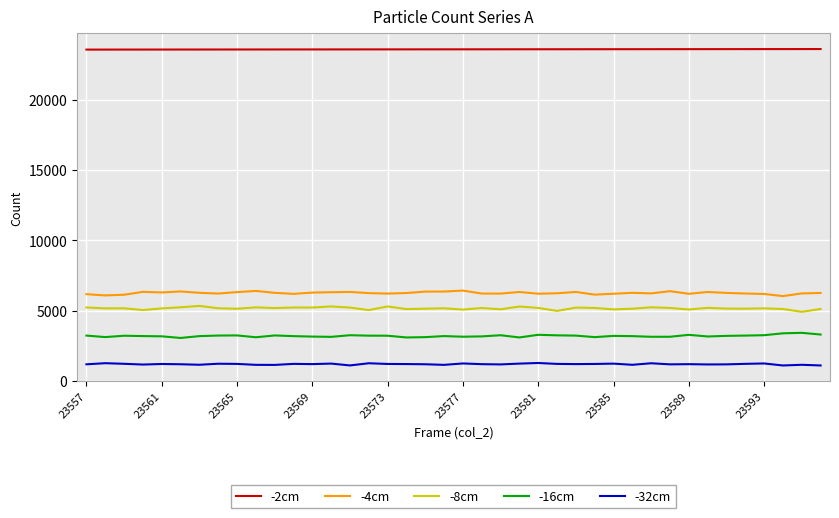

What is the minimum value shown in the chart?

1095